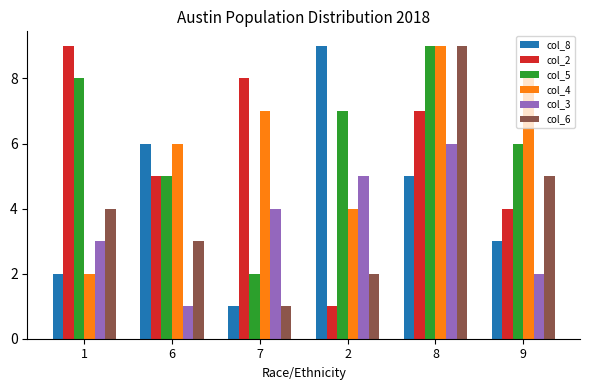

Reading left to right, what are all the values shown in this chart?

col_8: 1=2	6=6	7=1	2=9	8=5	9=3
col_2: 1=9	6=5	7=8	2=1	8=7	9=4
col_5: 1=8	6=5	7=2	2=7	8=9	9=6
col_4: 1=2	6=6	7=7	2=4	8=9	9=8
col_3: 1=3	6=1	7=4	2=5	8=6	9=2
col_6: 1=4	6=3	7=1	2=2	8=9	9=5